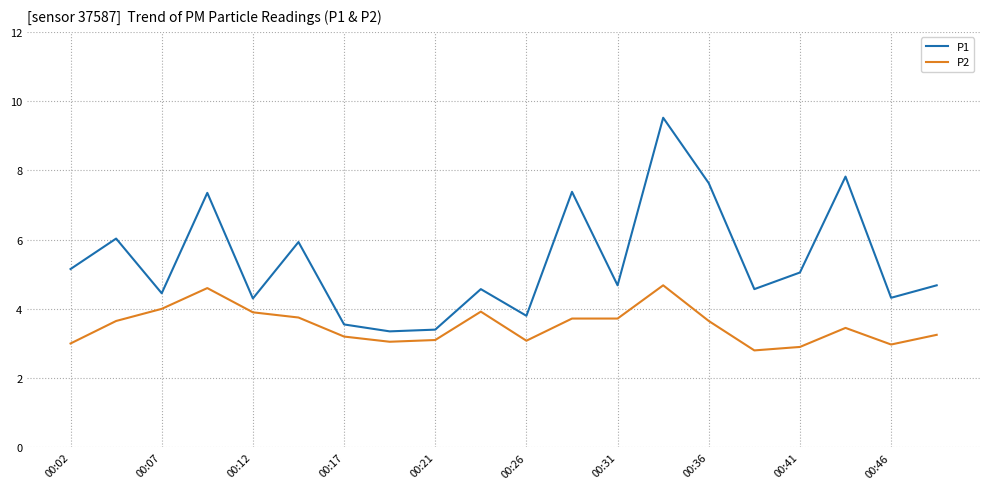

What is the maximum value for P1?

9.5